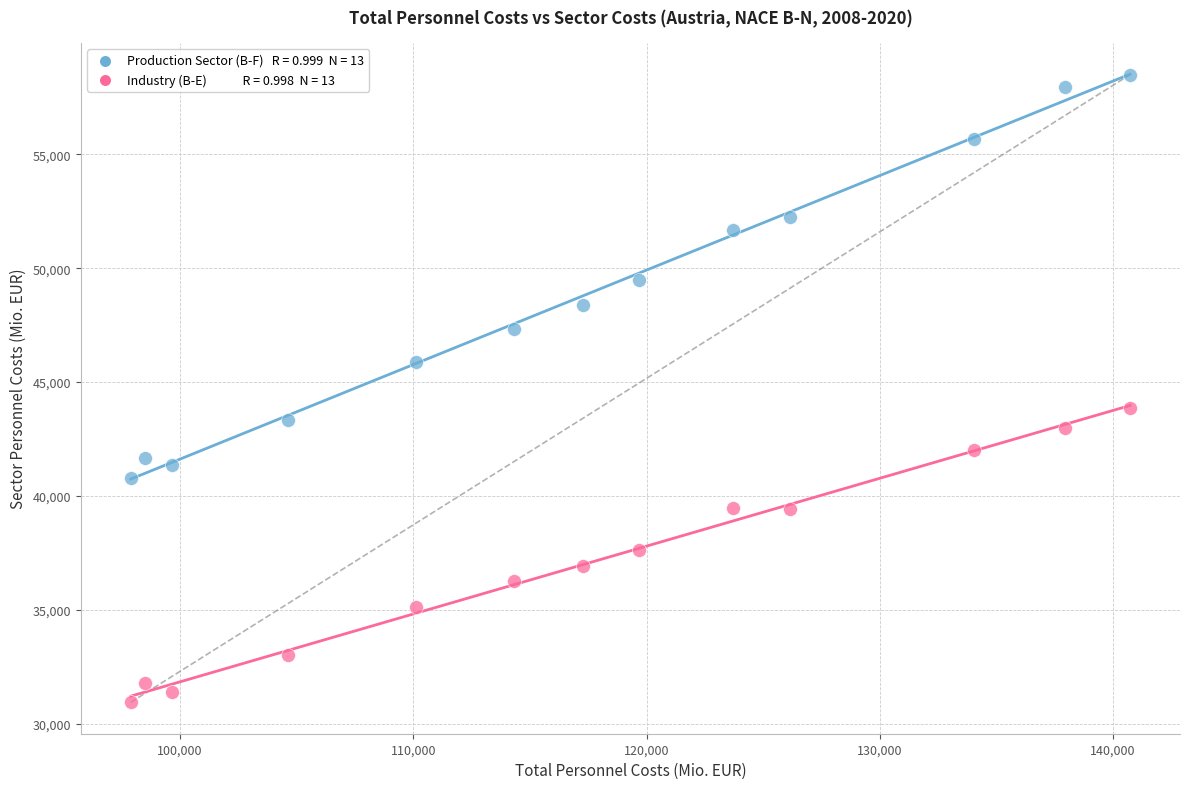

Across all data points, what is the range of Y values (max minus min)?

27562.4